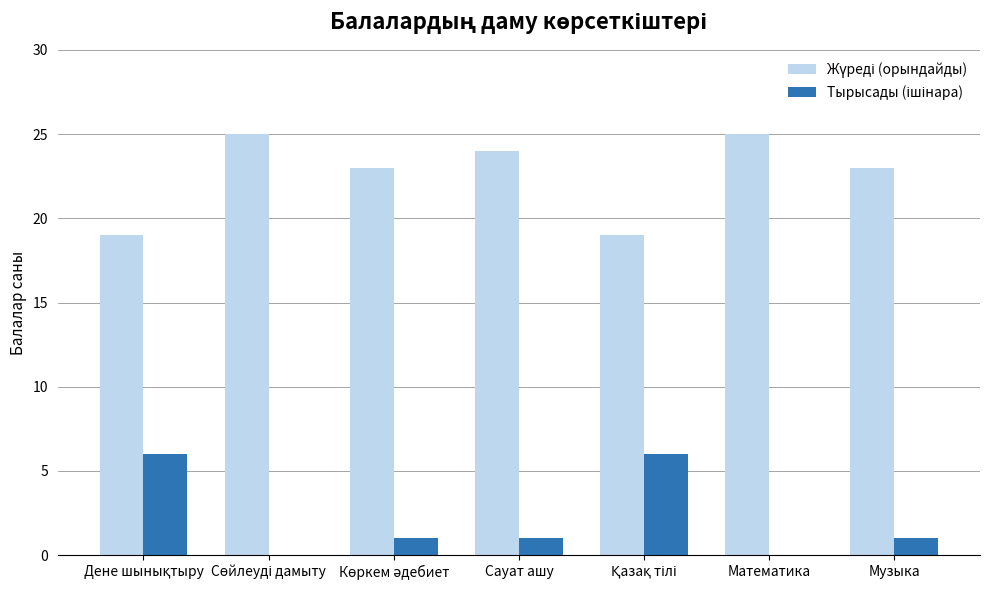

How many data points does each series have?

7